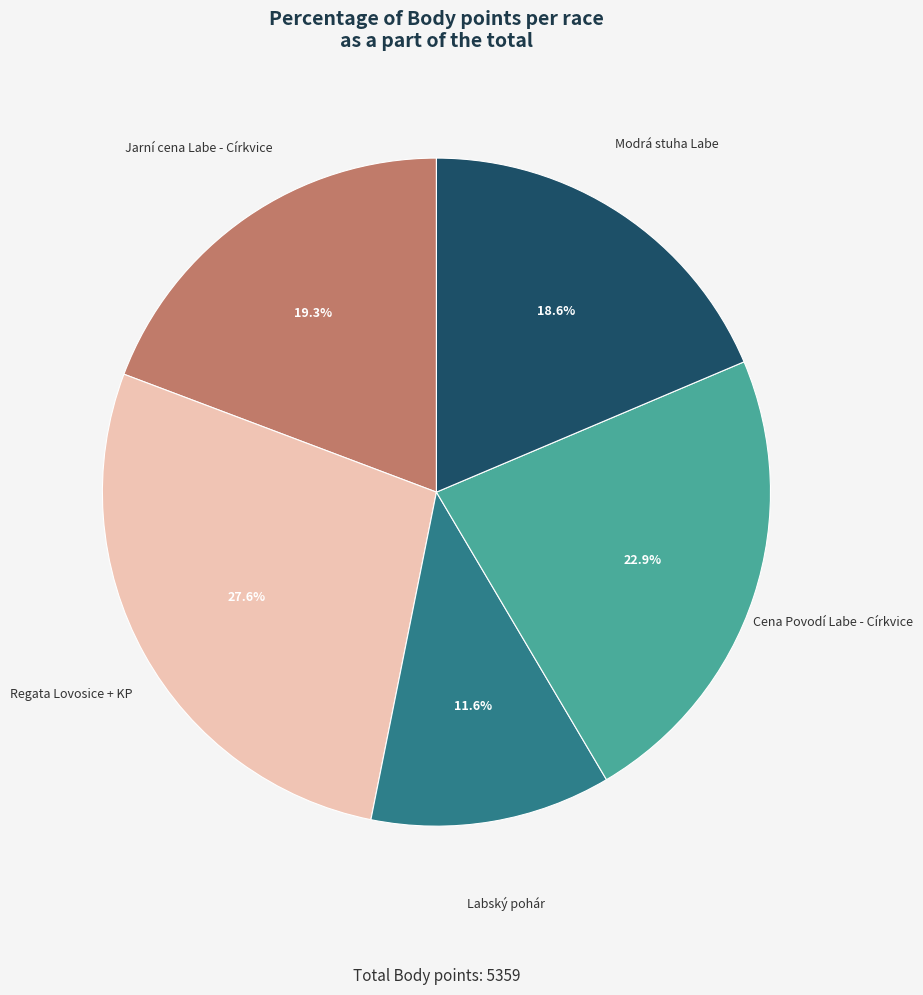

Is there a majority slice in this chart?

No